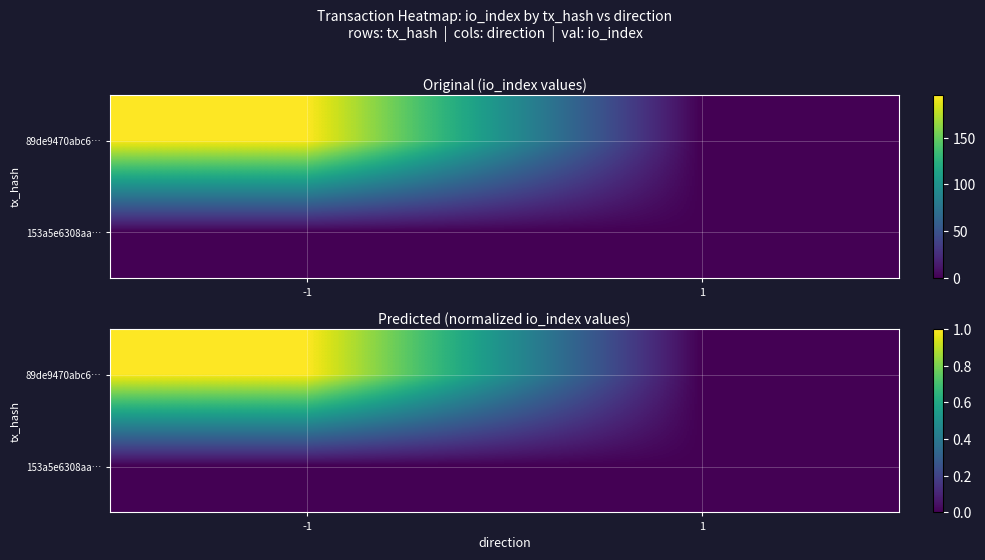

At how many categories does at least one series exceed 0?

1